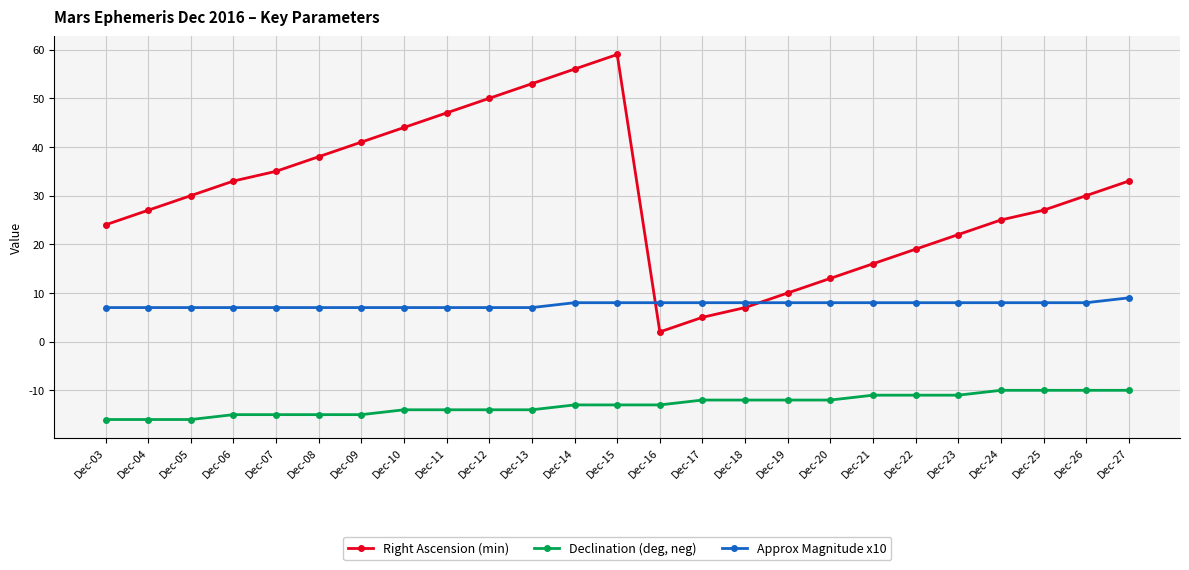

What is the difference between the highest and lowest values at Dec-25?

37